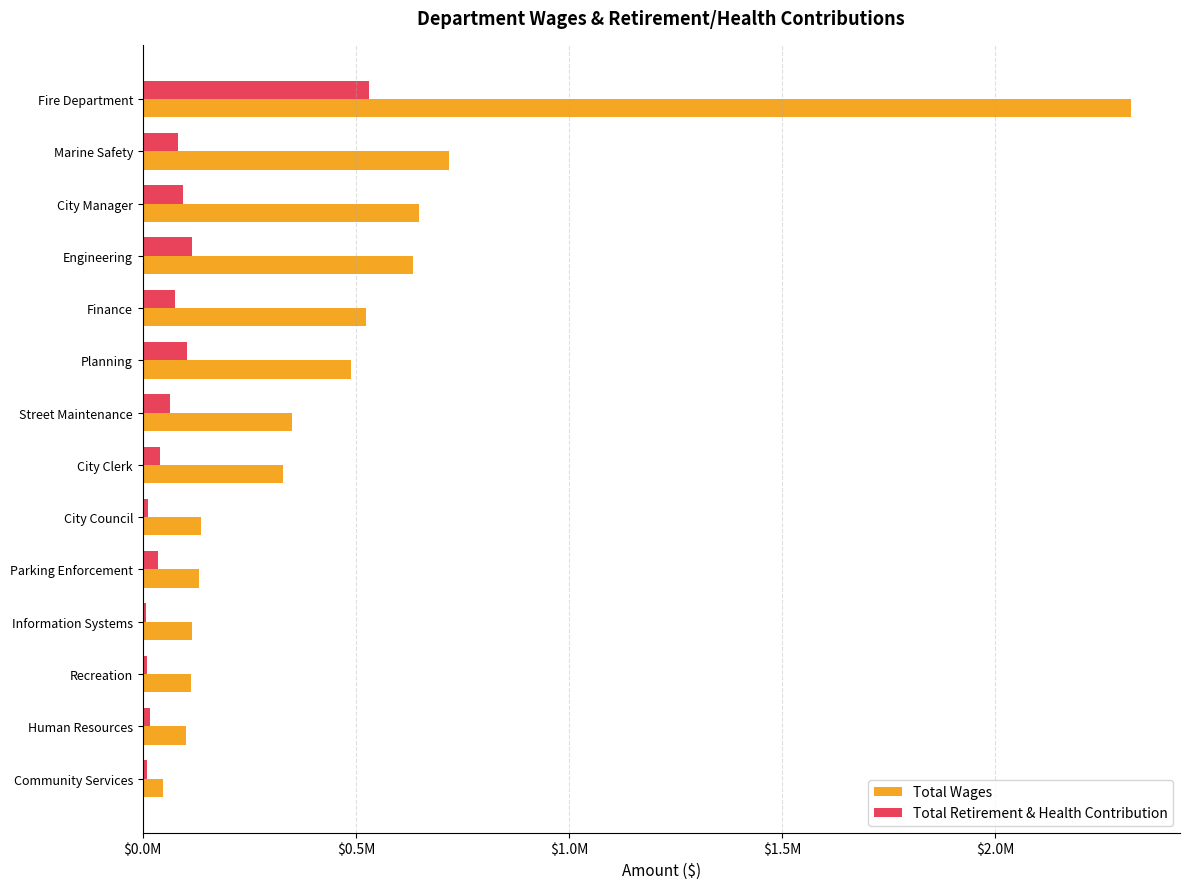

What is the value of the Total Wages bar at the 10th from the left?

132406